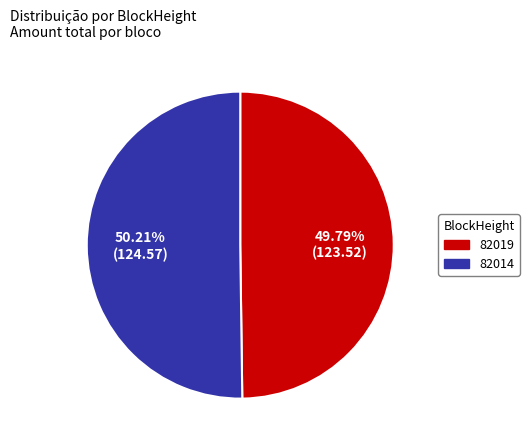

Count the number of slices in the pie.

2